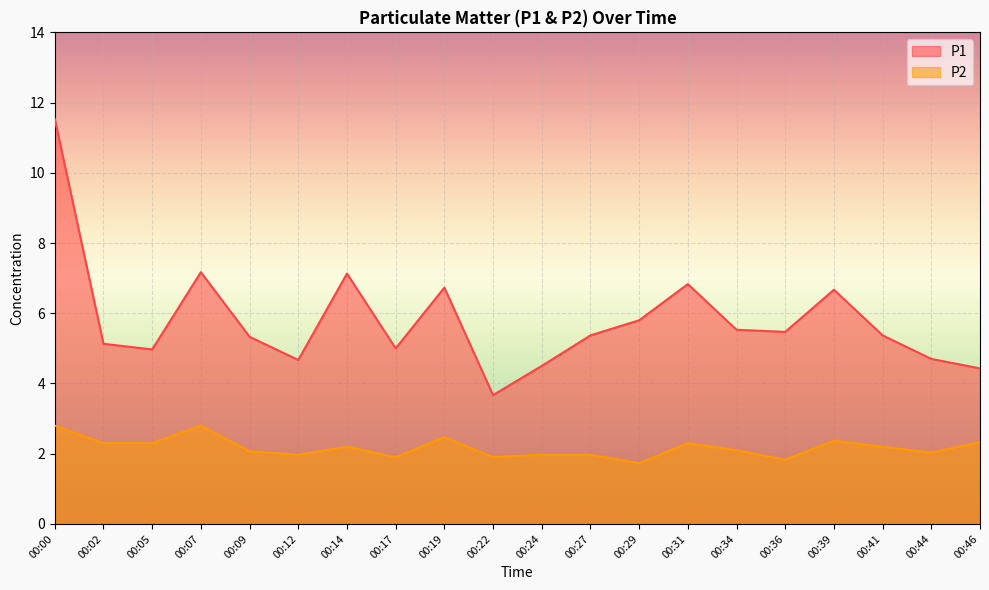

Where is the first local maximum for P2?

00:07